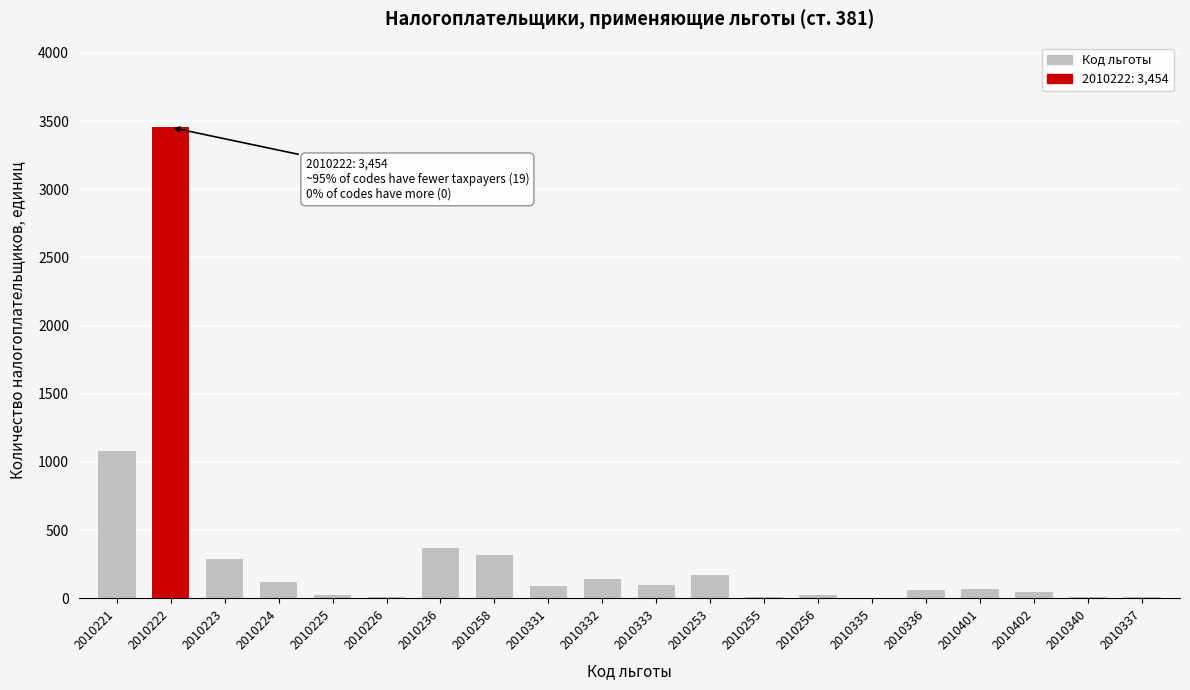

What value does the data have at 2010223?

286